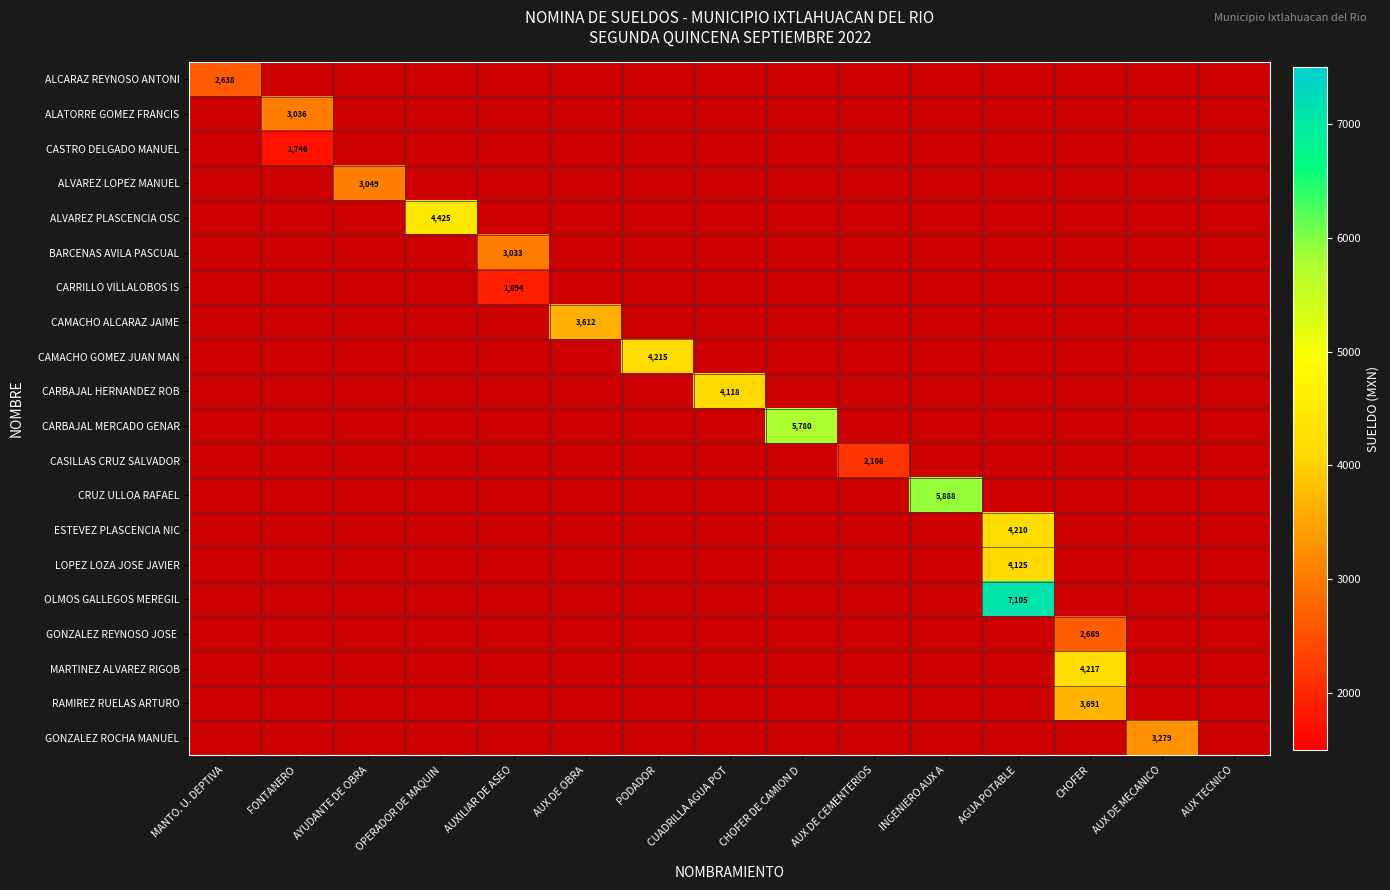

Is the value of CASTRO DELGADO MANUEL at AUX DE OBRA greater than the value of ALVAREZ LOPEZ MANUEL at AYUDANTE DE OBRA?

No